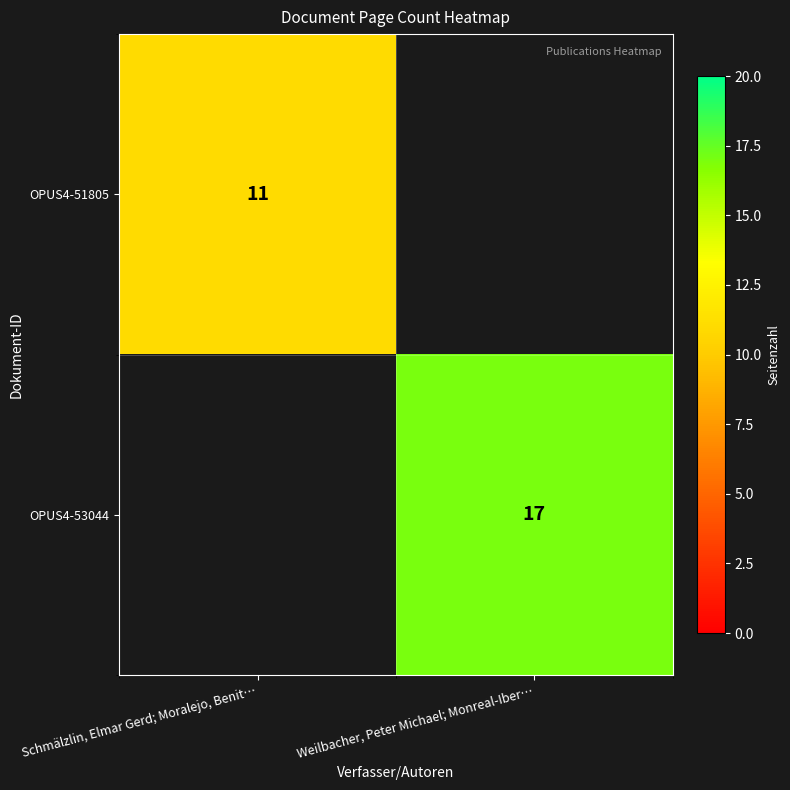

Is the value of OPUS4-53044 at Weilbacher, Peter Michael; Monreal-Iber… greater than the value of OPUS4-51805 at Schmälzlin, Elmar Gerd; Moralejo, Benit…?

Yes